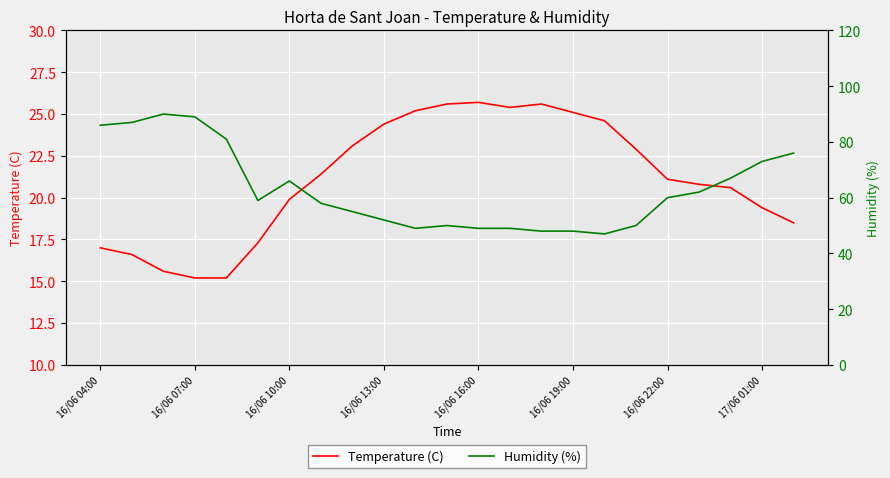

Reading left to right, extract all data points from this chart.

Temperature (C): 17.0	16.6	15.6	15.2	15.2	17.3	19.9	21.4	23.1	24.4	25.2	25.6	25.7	25.4	25.6	25.1	24.6	22.9	21.1	20.8	20.6	19.4	18.5
Humidity (%): 86.0	87.0	90.0	89.0	81.0	59.0	66.0	58.0	55.0	52.0	49.0	50.0	49.0	49.0	48.0	48.0	47.0	50.0	60.0	62.0	67.0	73.0	76.0